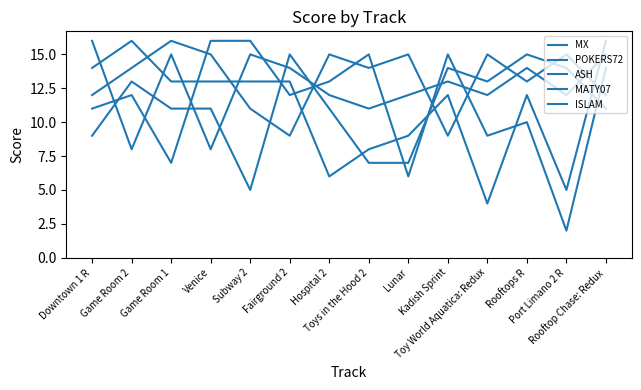

How many lines are shown in the chart?

5